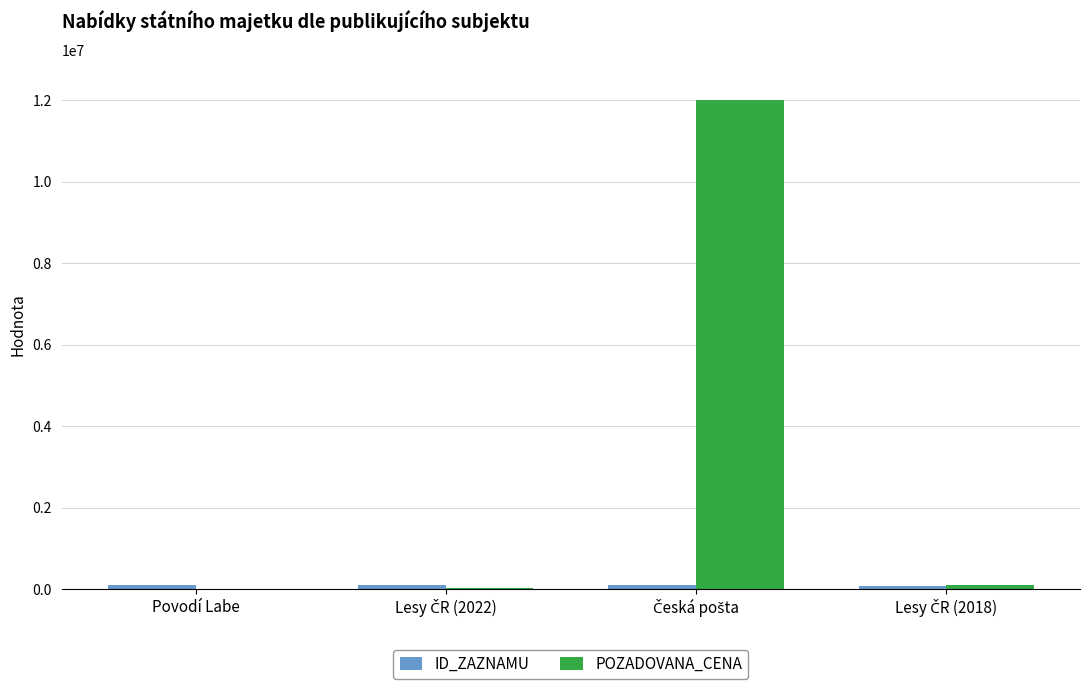

Are the bars grouped side by side (vs. stacked)?

Yes